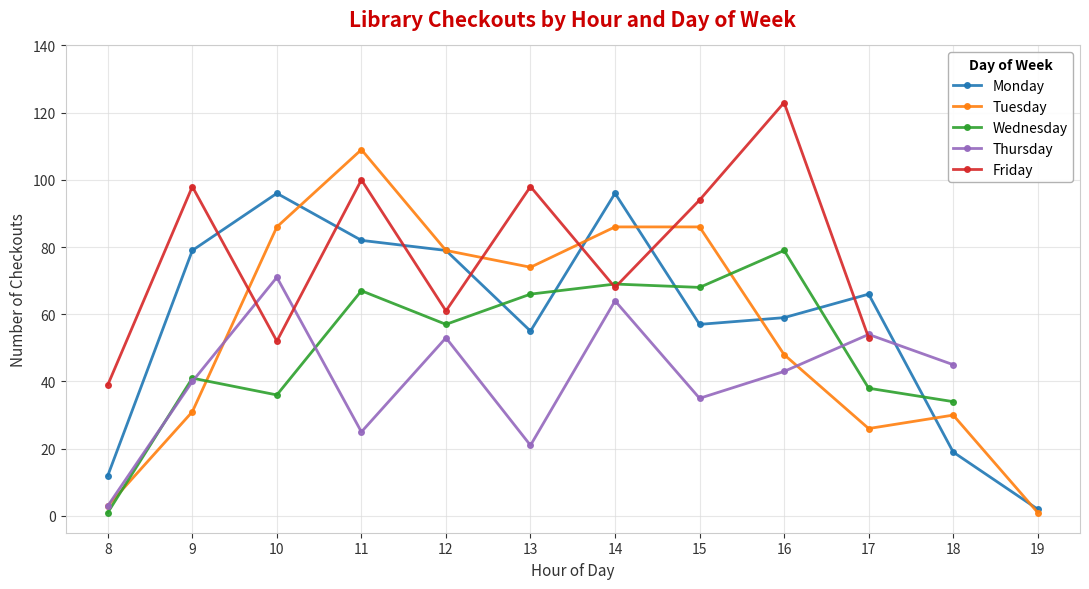

What is the difference between the second highest and second lowest values in the Monday series?

84